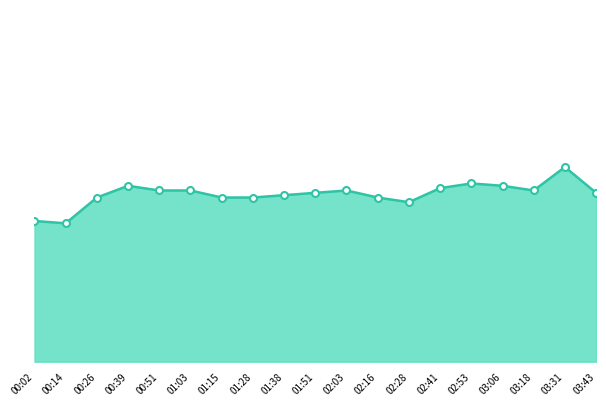

List the labels in order of value, smallest first.

00:14, 00:02, 02:28, 00:26, 01:15, 01:28, 02:16, 01:38, 01:51, 03:43, 00:51, 01:03, 02:03, 03:18, 02:41, 00:39, 03:06, 02:53, 03:31